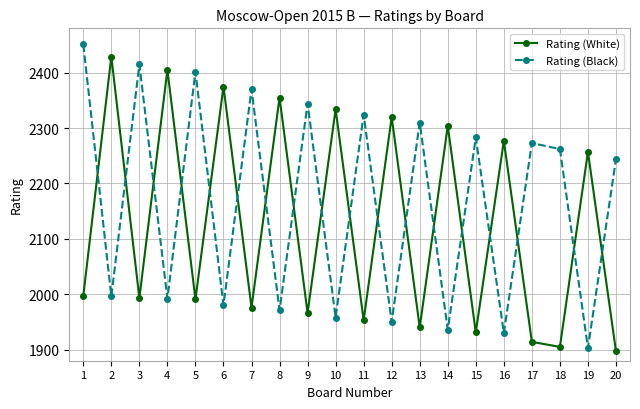

At 15, list the series in order from smallest to largest.

Rating (White), Rating (Black)